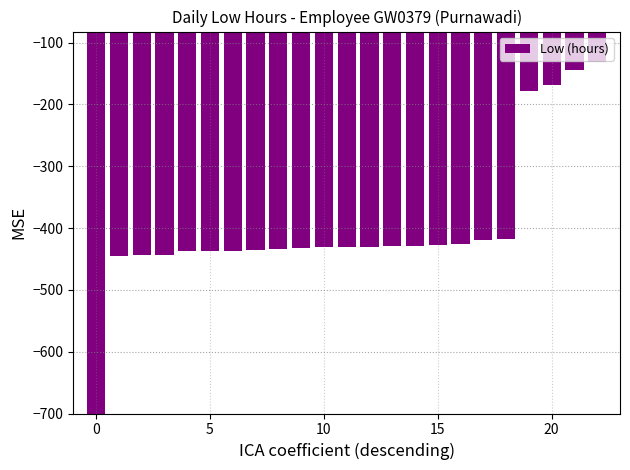

What is the greatest value displayed?

-132.0